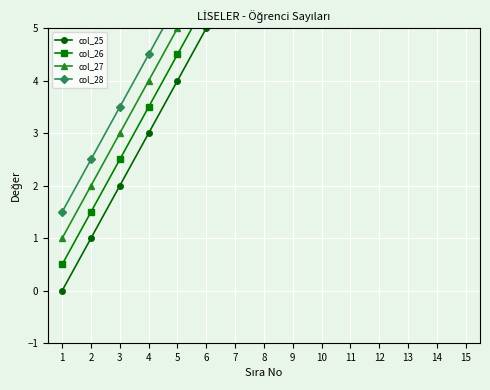

True or false: col_25 and col_28 cross at least once.

False